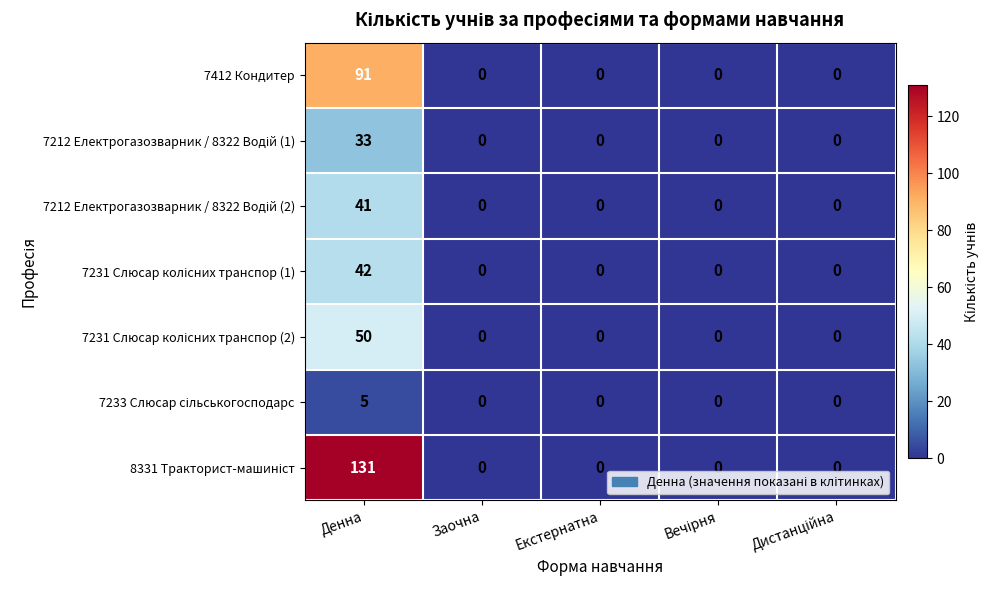

Which category has the highest value across all series?

Денна